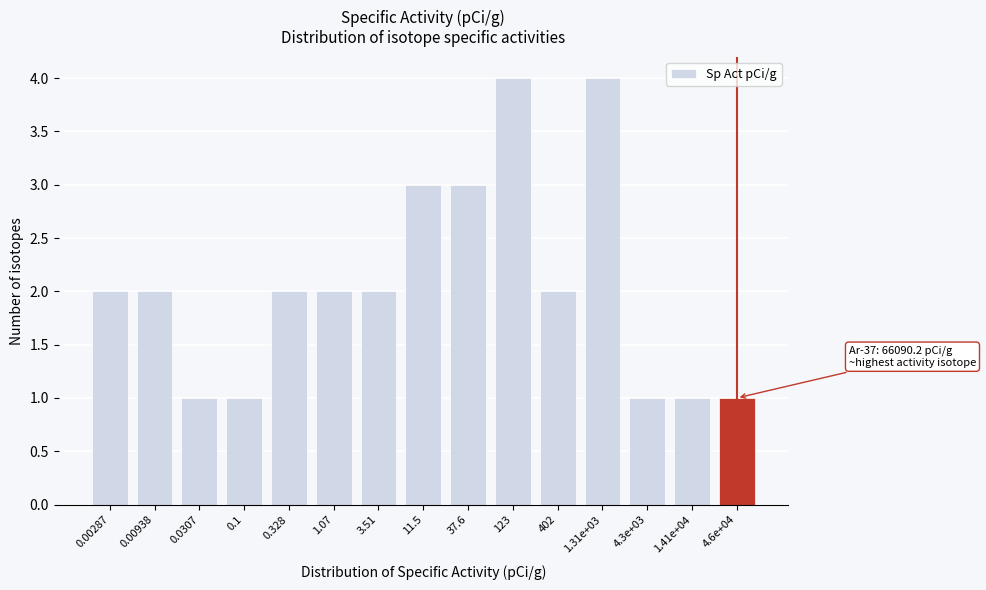

Reading right to left, what are all the values shown in this chart?

1	1	1	4	2	4	3	3	2	2	2	1	1	2	2